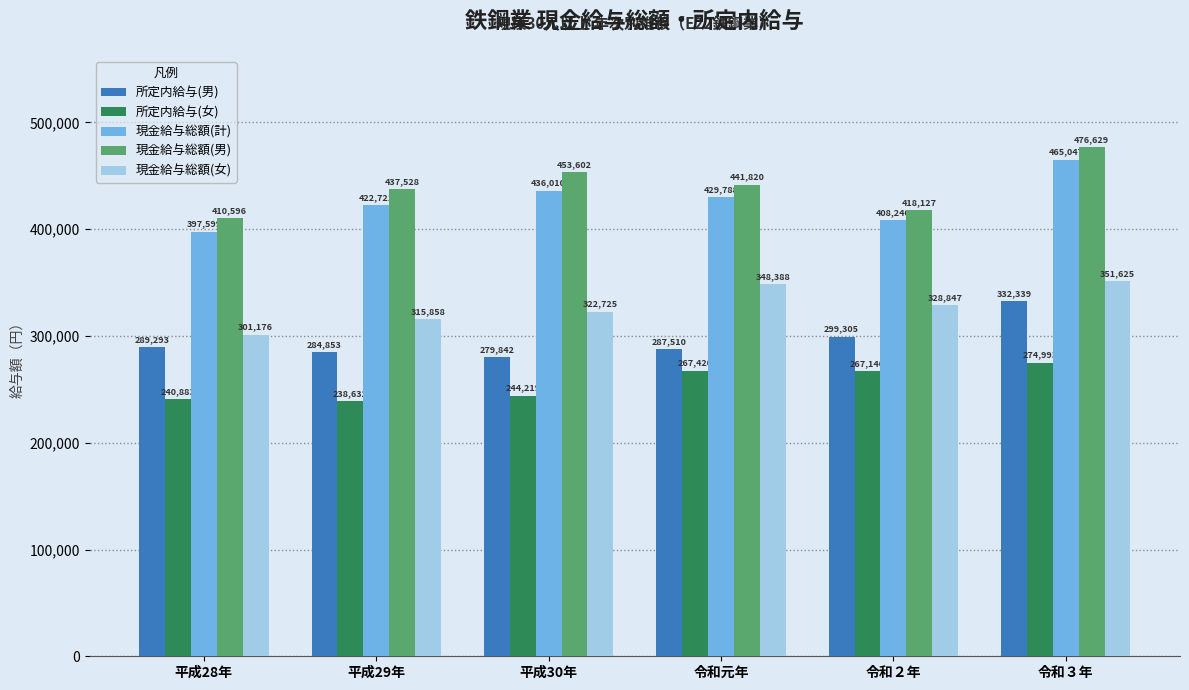

Where is 所定内給与(女) nearest to the value 256812?

令和２年